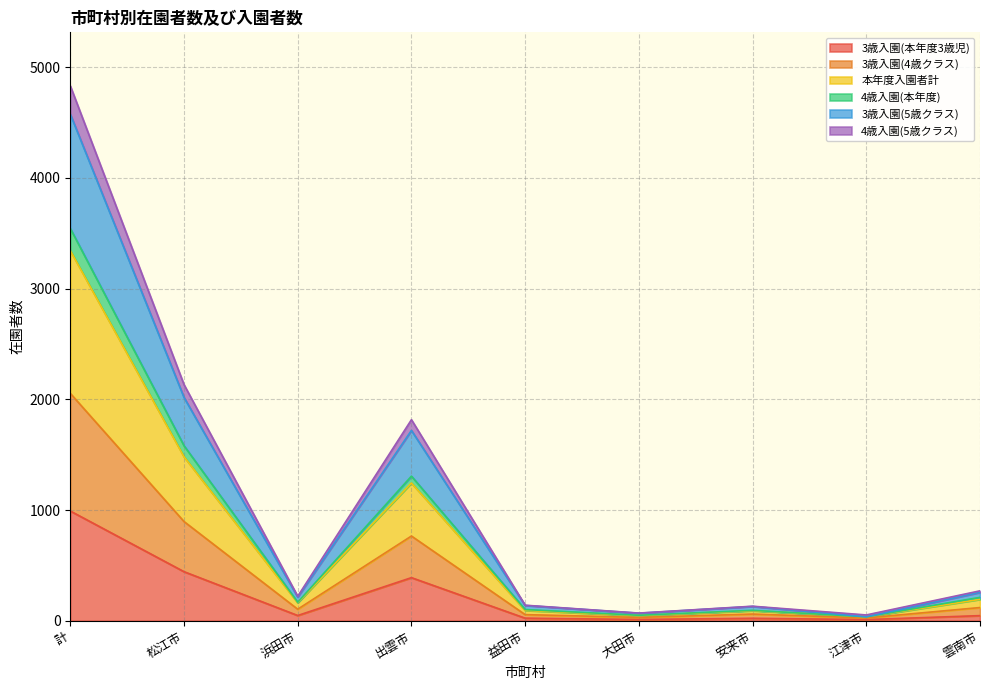

At which category is the sum across all series the highest?

計